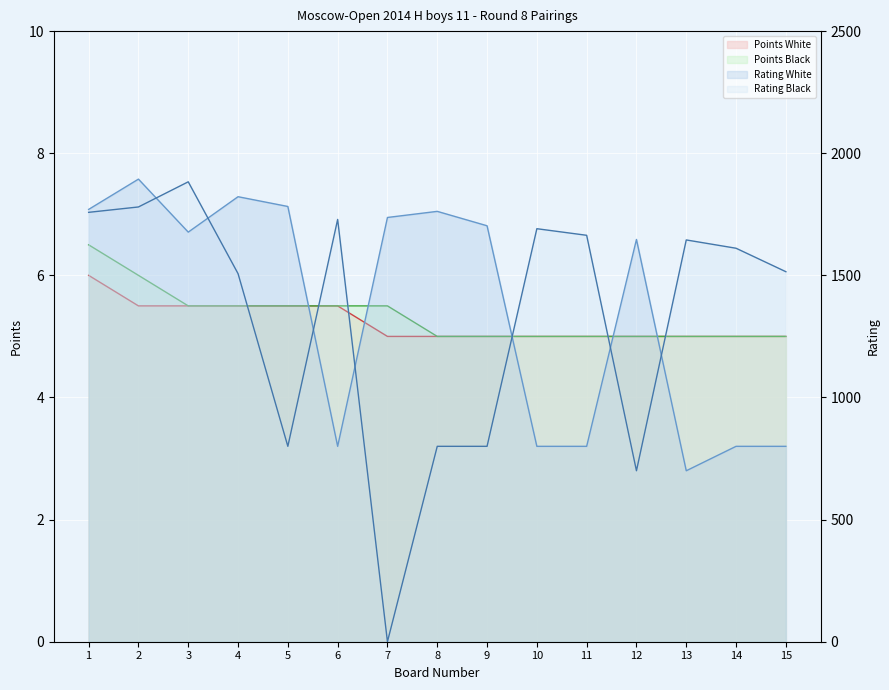

Reading right to left, list all the values displayed in this chart.

Rating White: 15=800.0	14=800.0	13=700.0	12=1647.0	11=800.0	10=800.0	9=1703.0	8=1762.0	7=1737.0	6=800.0	5=1782.0	4=1822.0	3=1677.0	2=1894.0	1=1770.0
Rating Black: 15=1515.0	14=1611.0	13=1645.0	12=700.0	11=1664.0	10=1691.0	9=800.0	8=800.0	7=0.0	6=1729.0	5=800.0	4=1507.0	3=1883.0	2=1780.0	1=1758.0
Points White: 15=5.0	14=5.0	13=5.0	12=5.0	11=5.0	10=5.0	9=5.0	8=5.0	7=5.0	6=5.5	5=5.5	4=5.5	3=5.5	2=5.5	1=6.0
Points Black: 15=5.0	14=5.0	13=5.0	12=5.0	11=5.0	10=5.0	9=5.0	8=5.0	7=5.5	6=5.5	5=5.5	4=5.5	3=5.5	2=6.0	1=6.5